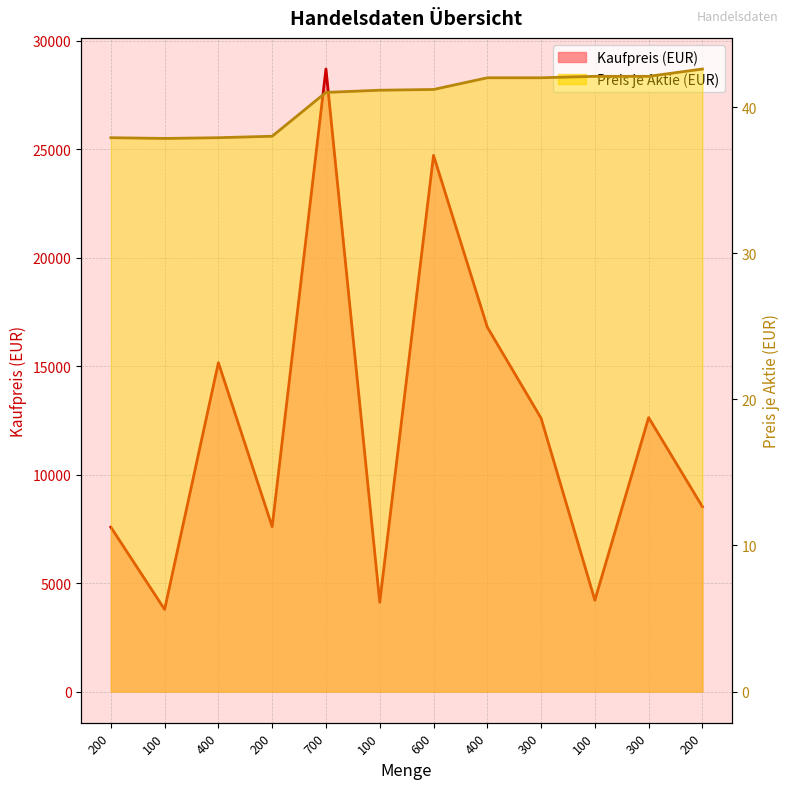

What are all the series names shown in the legend?

Kaufpreis, Preis je Aktie